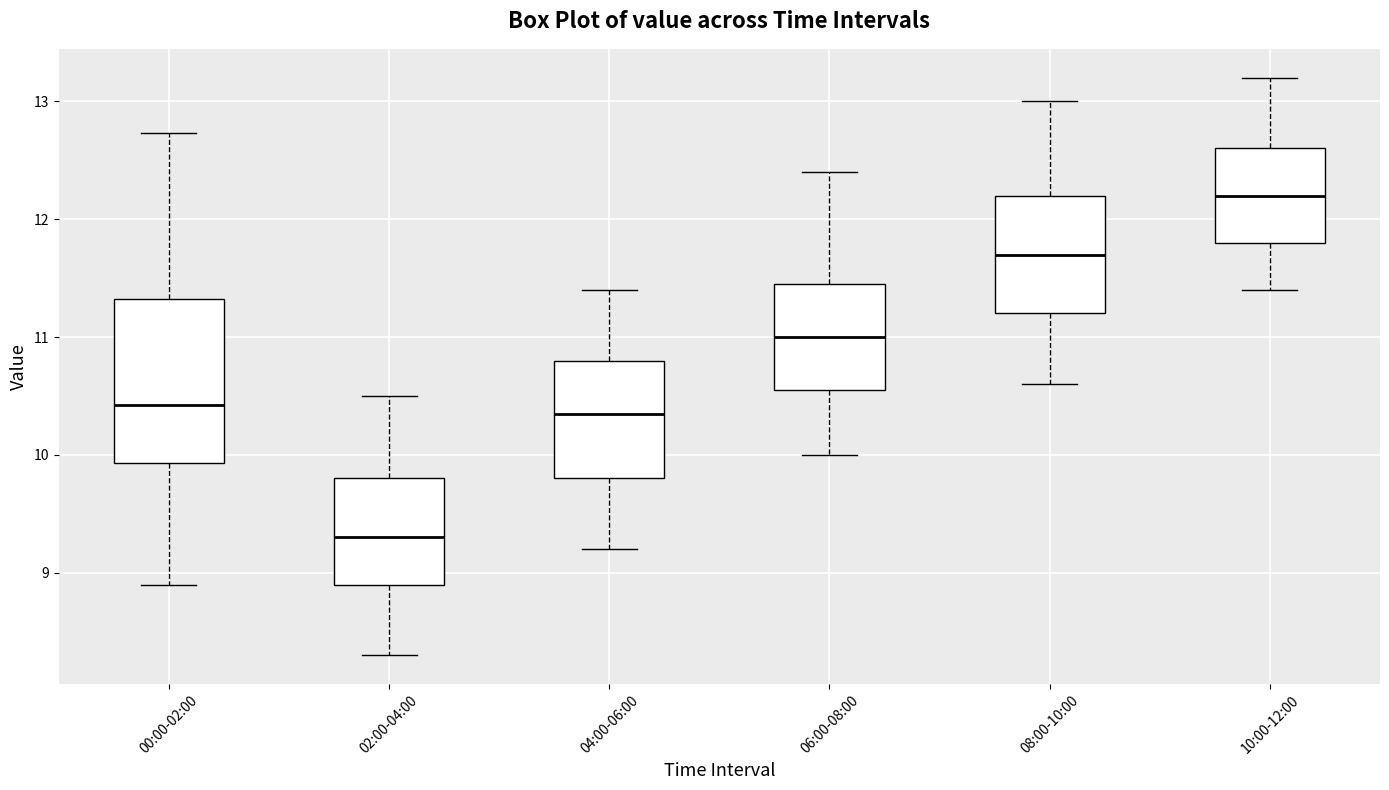

Reading left to right, transcribe this box plot: for each box, give where its median line is, the range the box spans, and where its two whiskers end, as read against the y-axis. The values are not printed on the chart, so give them approximately, as read against the axis.

00:00-02:00: median 10.4, box 9.9 to 11.3, whiskers 8.9 to 12.7
02:00-04:00: median 9.3, box 8.9 to 9.8, whiskers 8.3 to 10.5
04:00-06:00: median 10.4, box 9.8 to 10.8, whiskers 9.2 to 11.4
06:00-08:00: median 11.0, box 10.6 to 11.5, whiskers 10.0 to 12.4
08:00-10:00: median 11.7, box 11.2 to 12.2, whiskers 10.6 to 13.0
10:00-12:00: median 12.2, box 11.8 to 12.6, whiskers 11.4 to 13.2